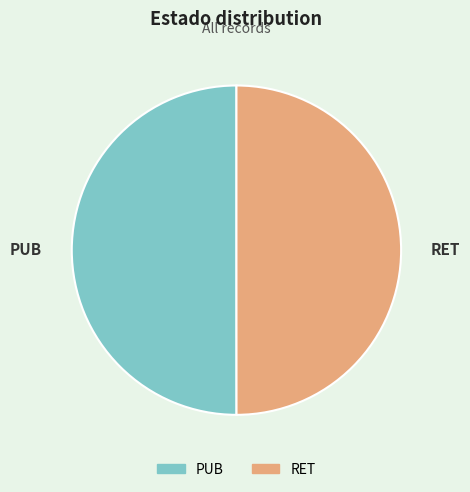

Count the number of slices in the pie.

2